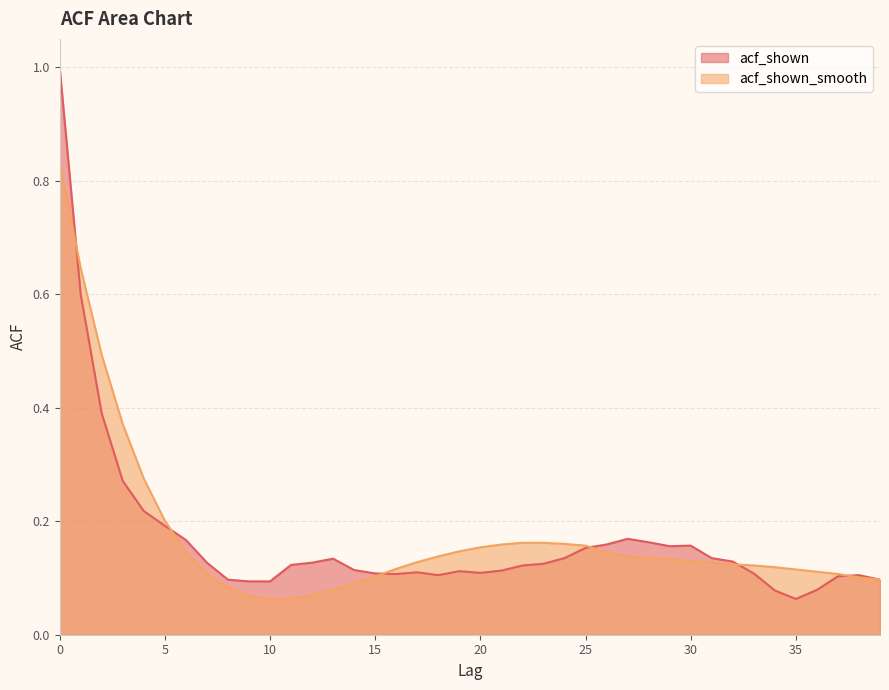

What are all the series names shown in the legend?

acf_shown, acf_shown_smooth